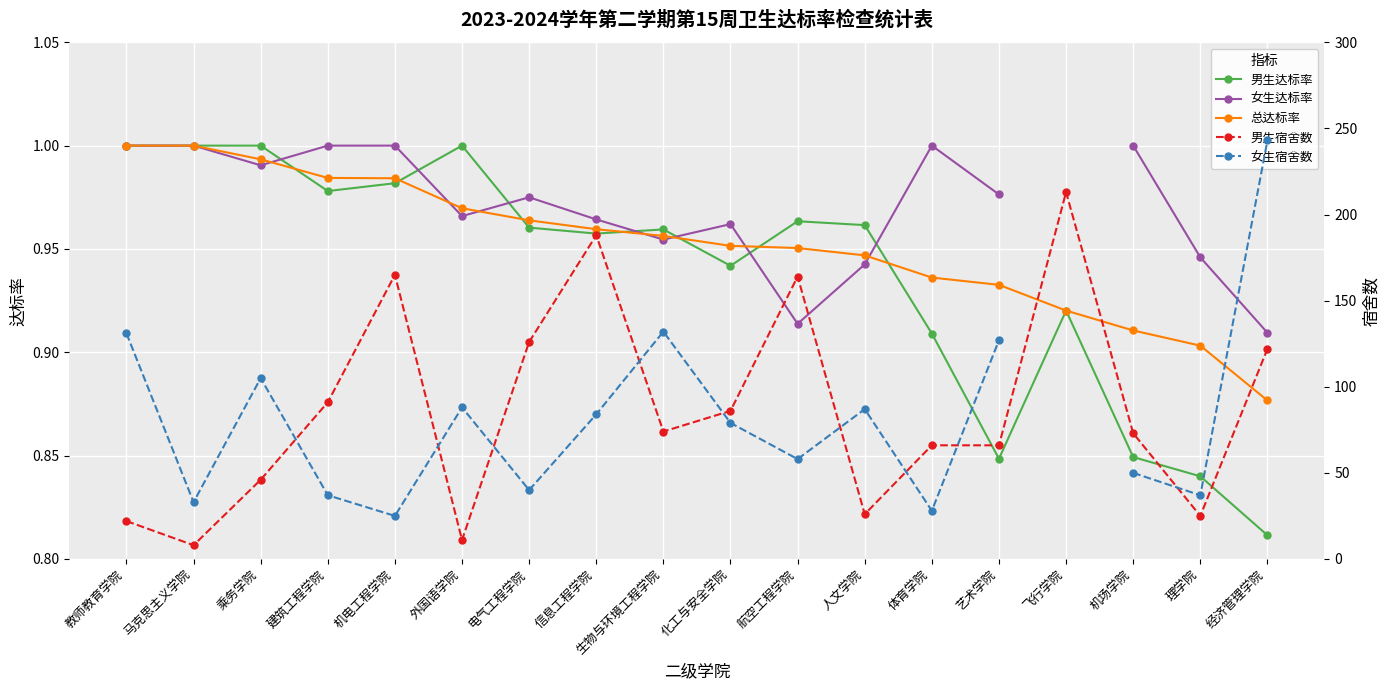

Which series has the largest range (max minus min)?

女生宿舍数